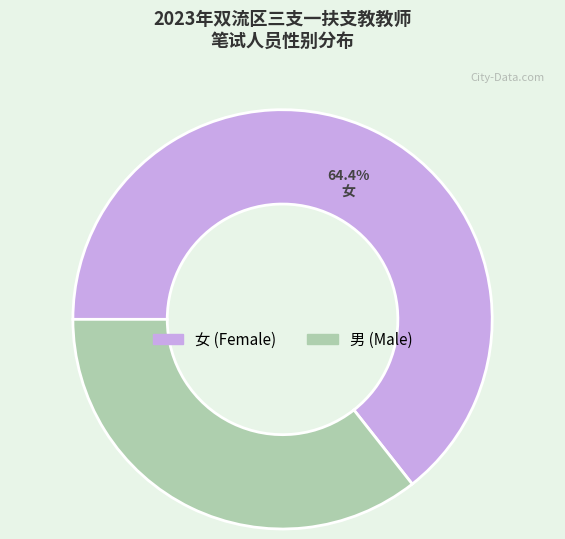

The 女 slice represents 50% of the pie. True or false?

False